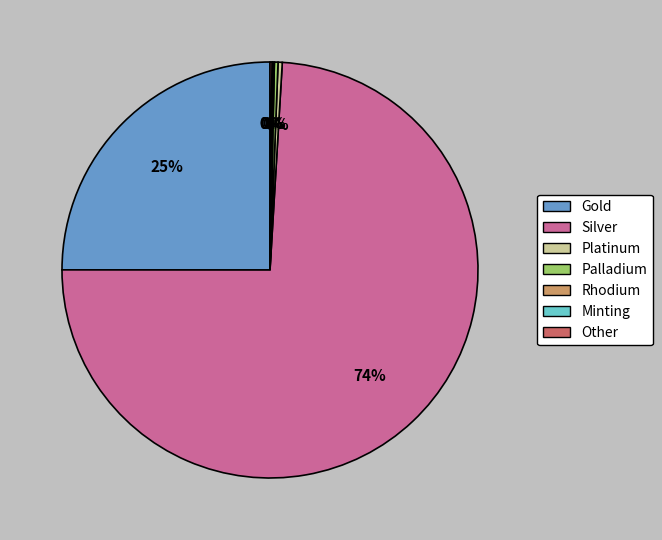

What is the largest slice in the pie chart?

Silver